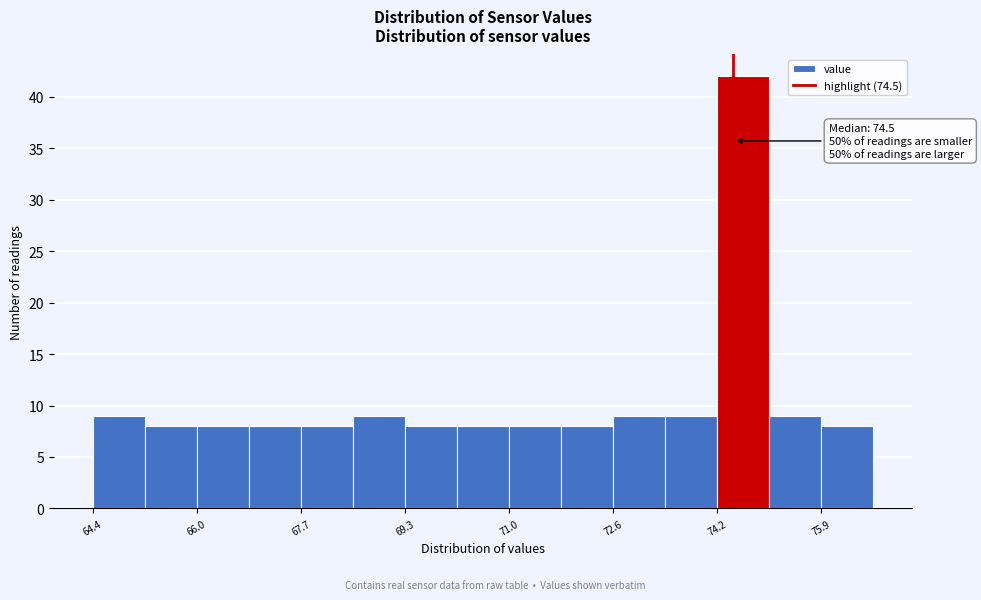

Over which range of the x-axis is the bar tallest?

74.24 to 75.06